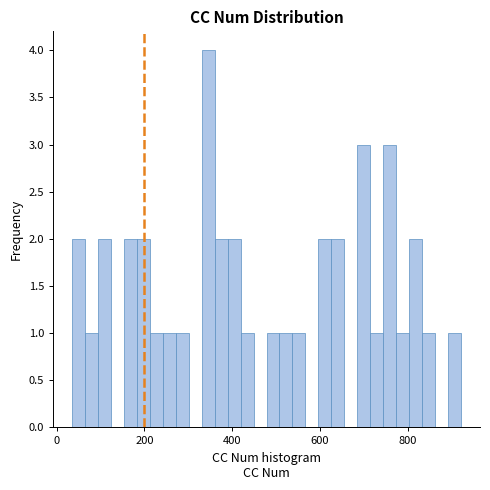

Around what value on the x-axis is the tallest bar? Give the approximate position of its centre, as read against the axis.

340